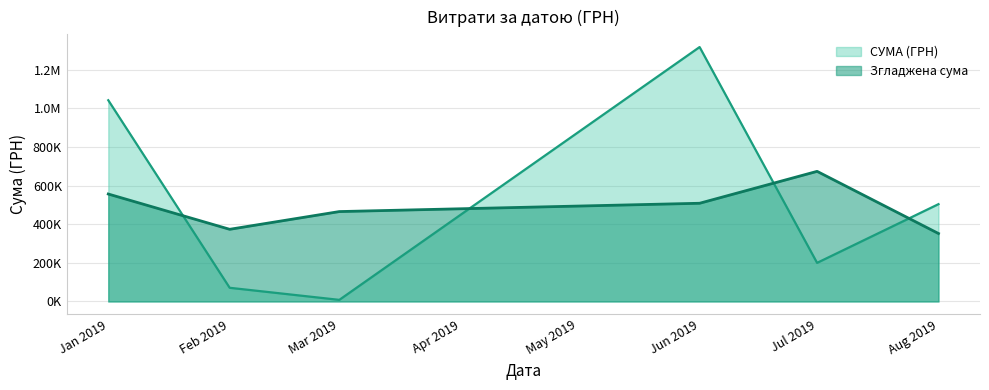

What are all the series names shown in the legend?

СУМА (ГРН), Згладжена сума